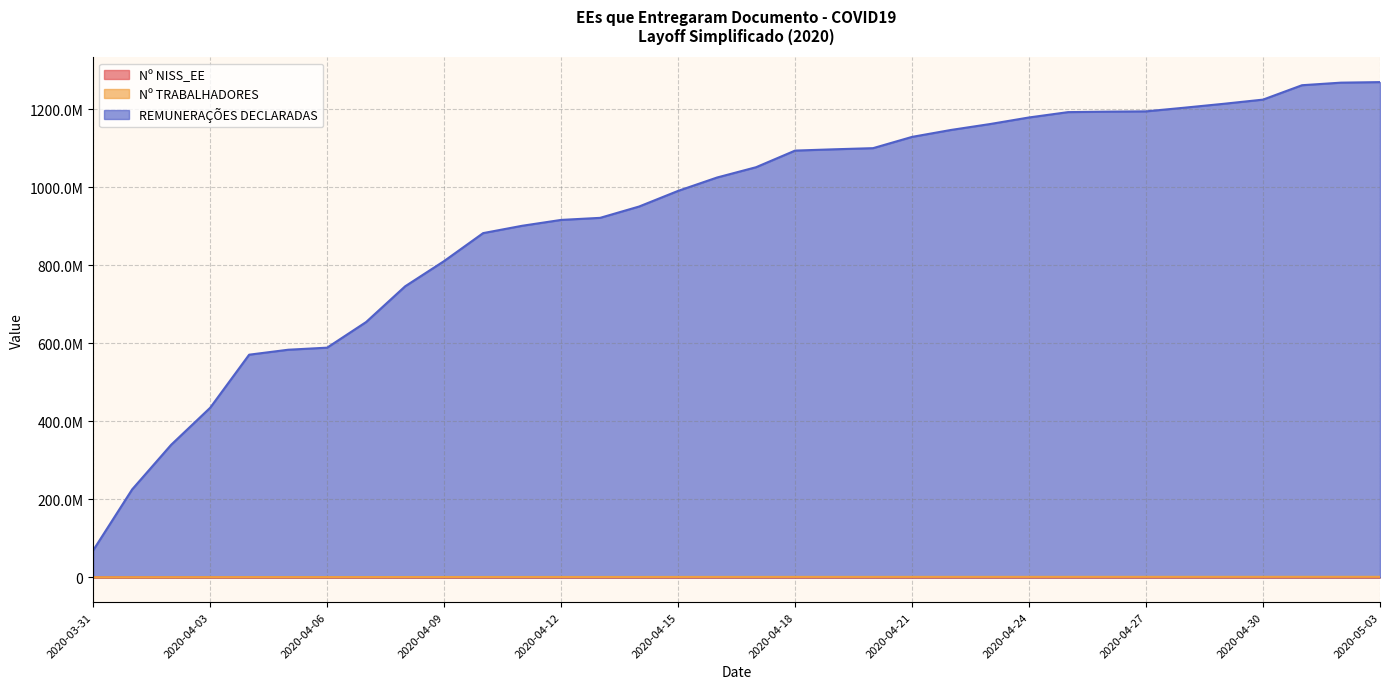

Which category has the lowest value across all series?

2020-03-31